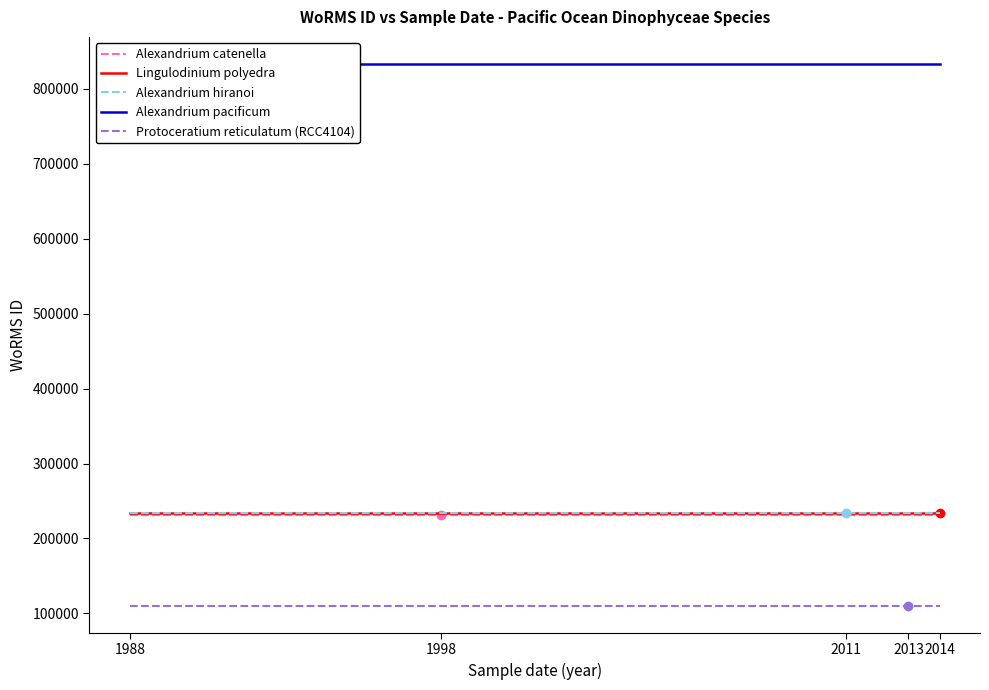

The Alexandrium hiranoi series shows 393901 at 1998. True or false?

False